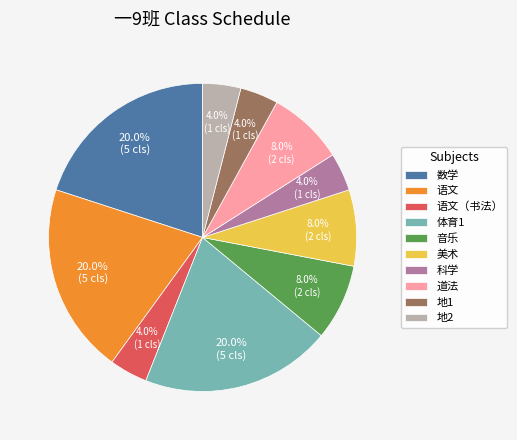

How many slices are in this pie chart?

10